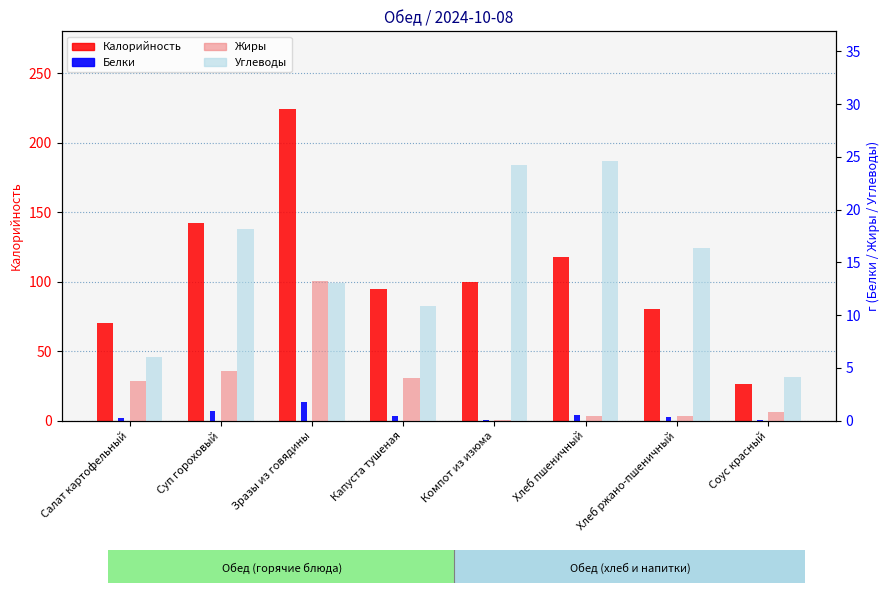

What is the difference between the maximum and minimum values in the Жиры series?

13.2